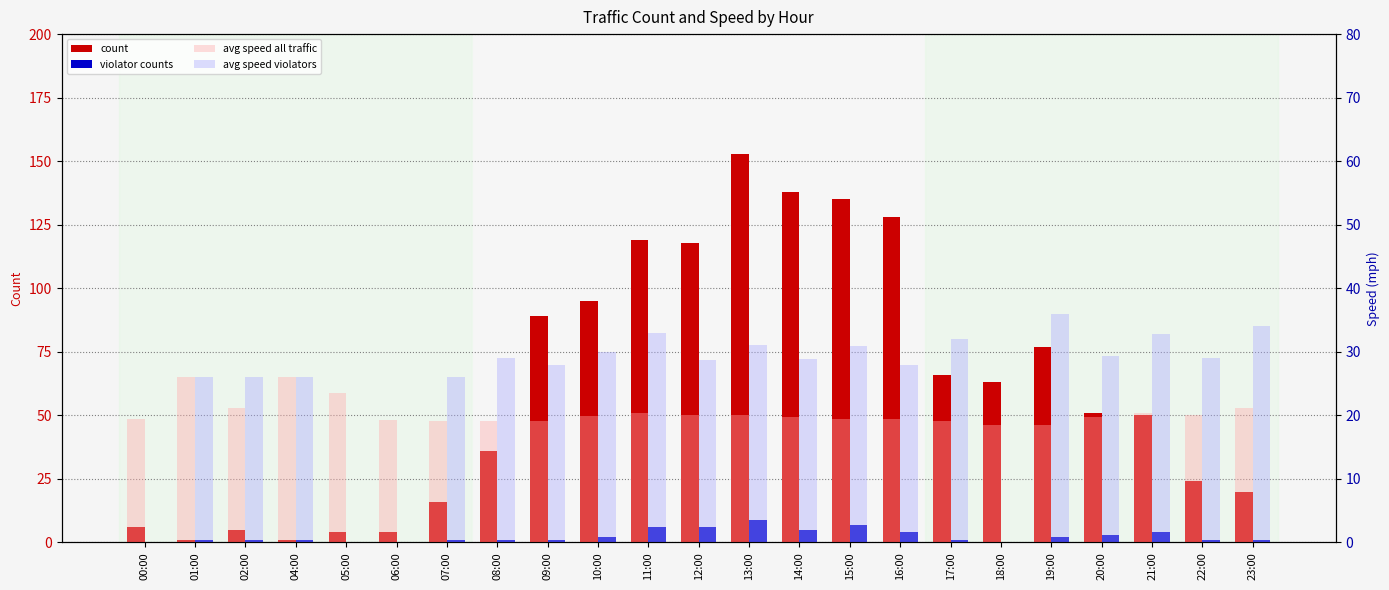

What is the total value across all series at 11:00?

178.3